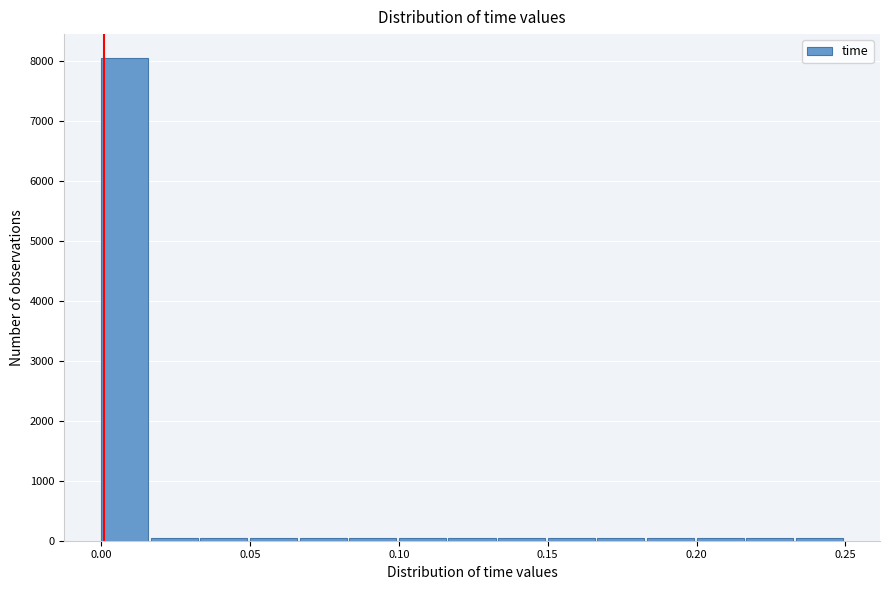

Around what value on the x-axis is the tallest bar? Give the approximate position of its centre, as read against the axis.

0.010